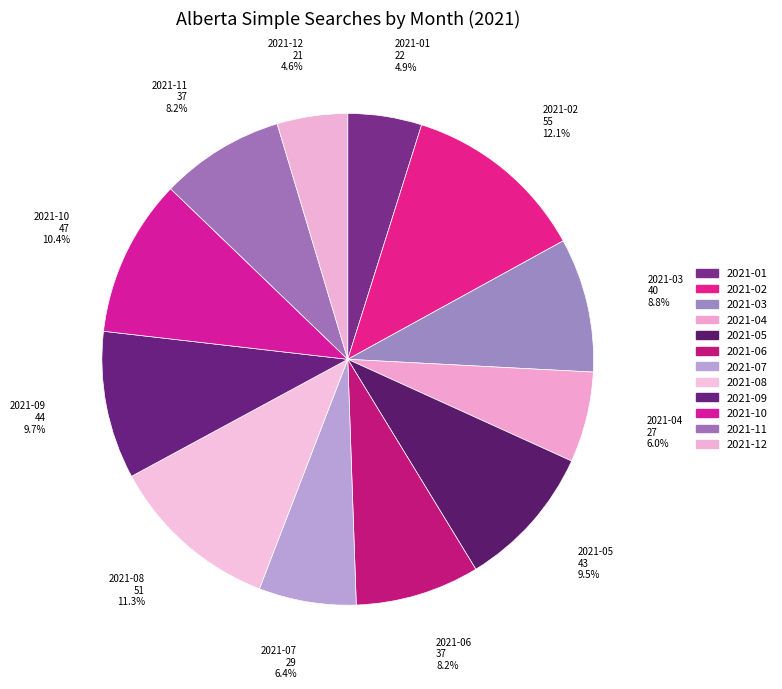

What percentage is the 2021-11 slice, to the nearest percent?

8%